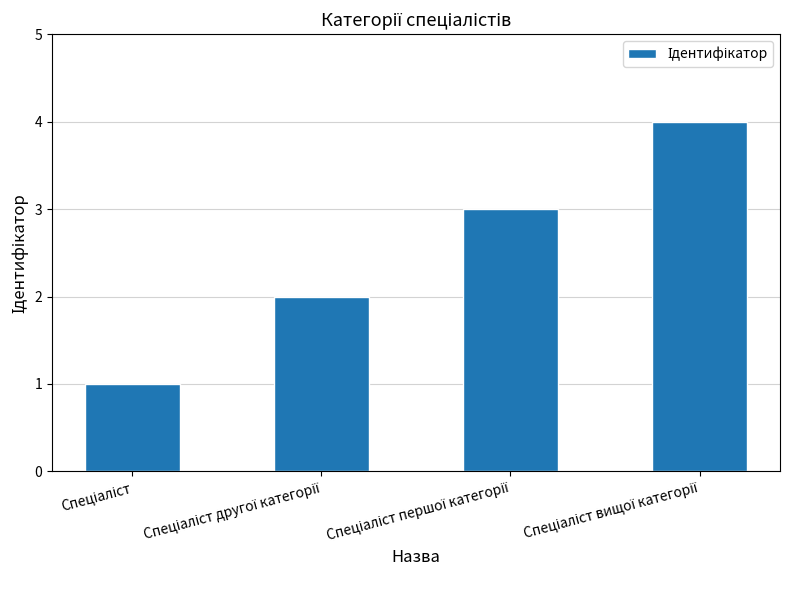

Reading left to right, list all the values displayed in this chart.

1	2	3	4